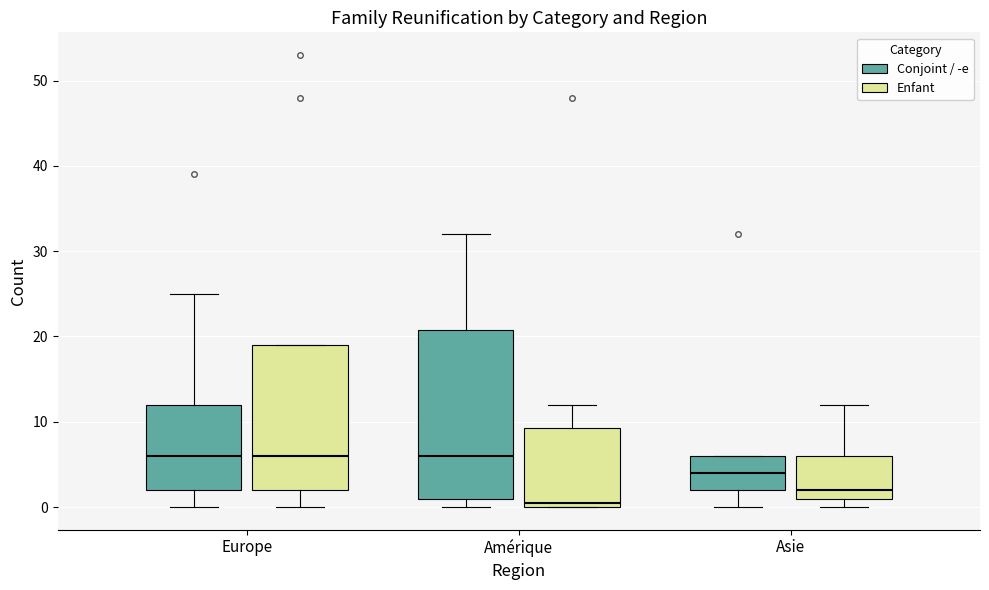

Reading left to right, transcribe this box plot: for each box, give where its median line is, the range the box spans, and where its two whiskers end, as read against the y-axis. The values are not printed on the chart, so give them approximately, as read against the axis.

Europe (Conjoint / -e): median 6, box 2 to 12, whiskers 0 to 25
Europe (Enfant): median 6, box 2 to 19, whiskers 0 to 19
Amérique (Conjoint / -e): median 6, box 1 to 21, whiskers 0 to 32
Amérique (Enfant): median 1, box 0 to 9, whiskers 0 to 12
Asie (Conjoint / -e): median 4, box 2 to 6, whiskers 0 to 6
Asie (Enfant): median 2, box 1 to 6, whiskers 0 to 12